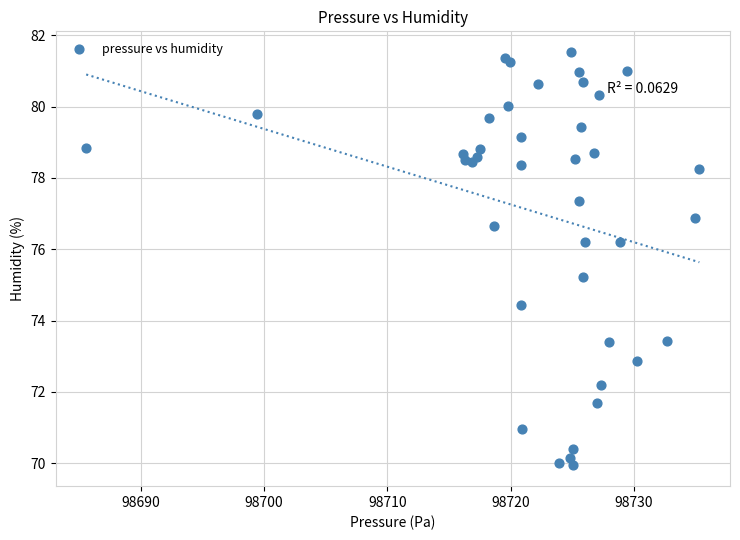

What Y value in the scatter plot is closest to 75?

75.2